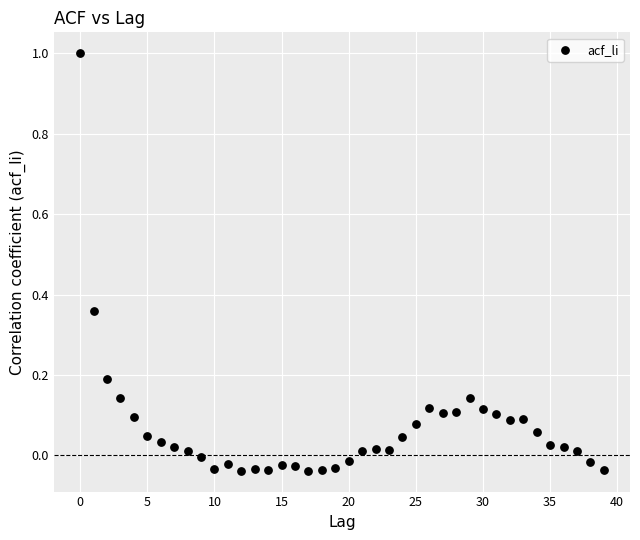

What is the range of Y values (max minus min)?

1.0